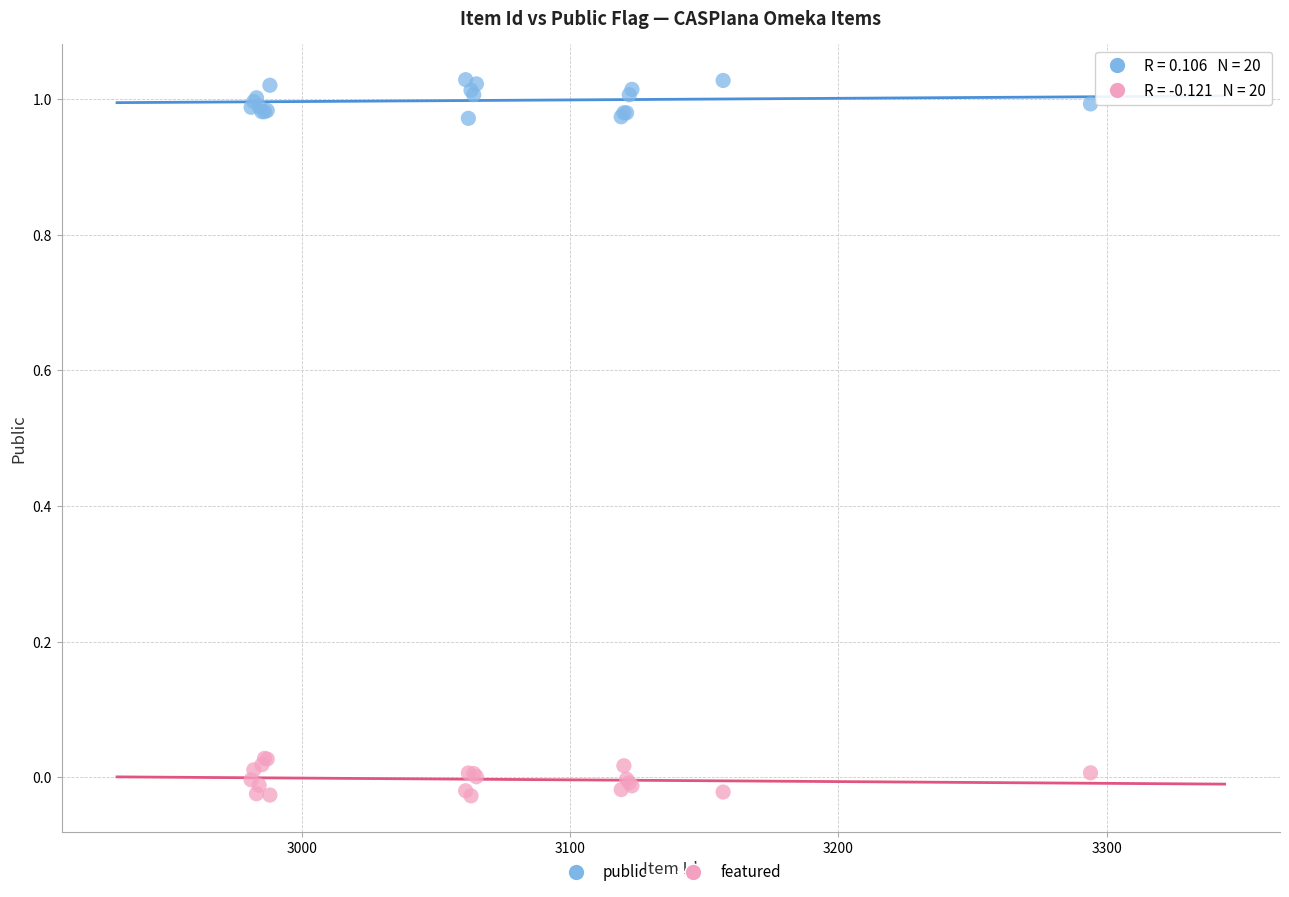

Which series contains the lowest Y value?

featured